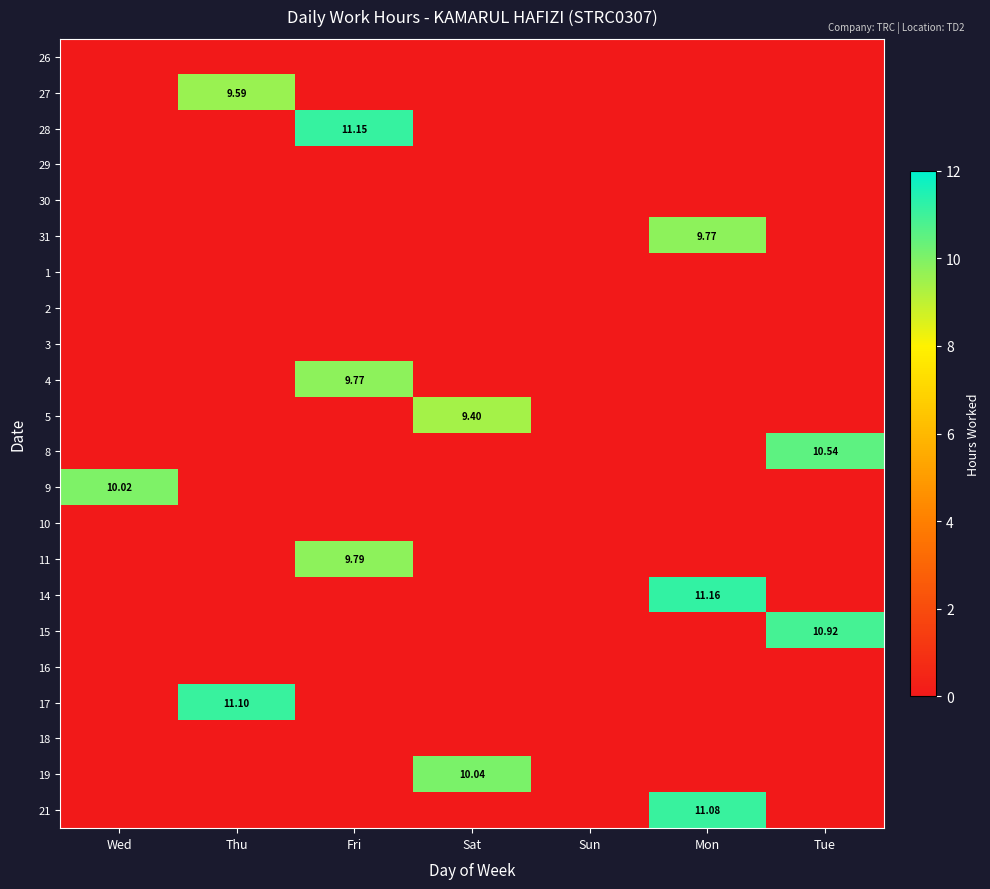

At which category is the sum across all series the highest?

Mon